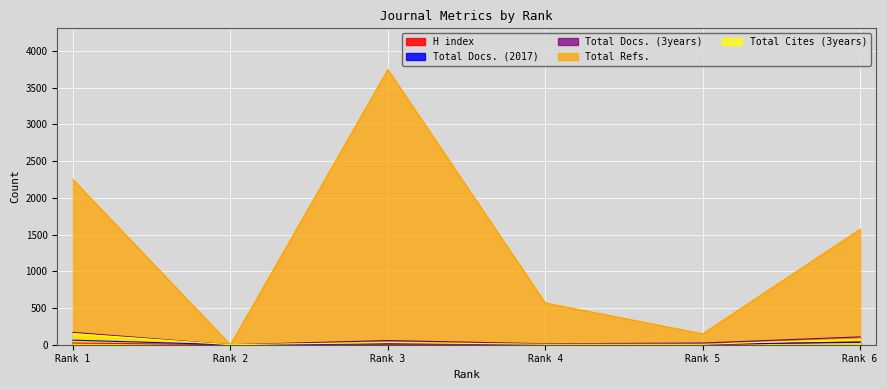

True or false: Total Docs. (3years) and H index intersect in this chart.

False